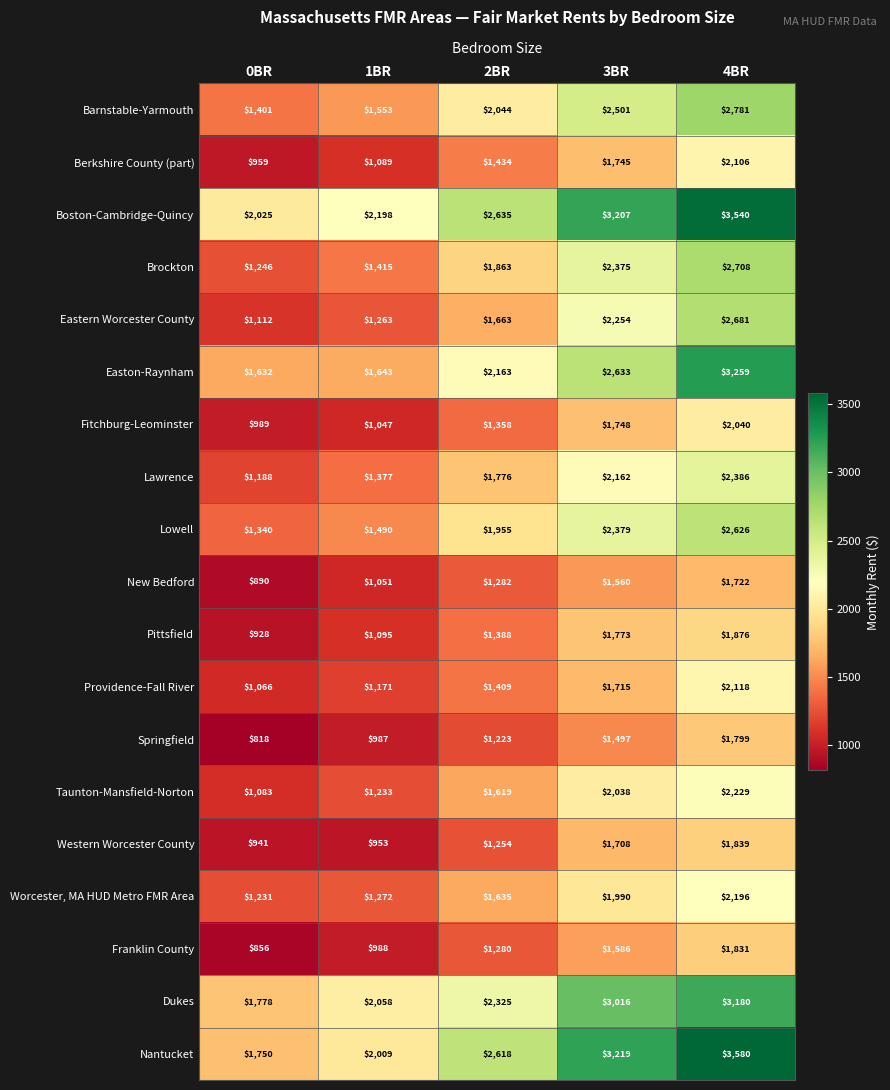

Between 0BR and 4BR, which series saw the biggest shift?

Nantucket